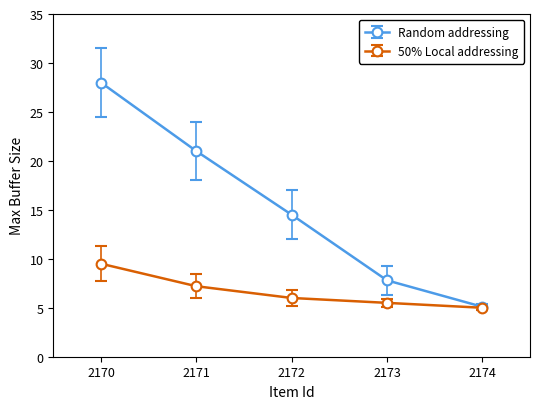

At which category is the sum across all series the highest?

2170